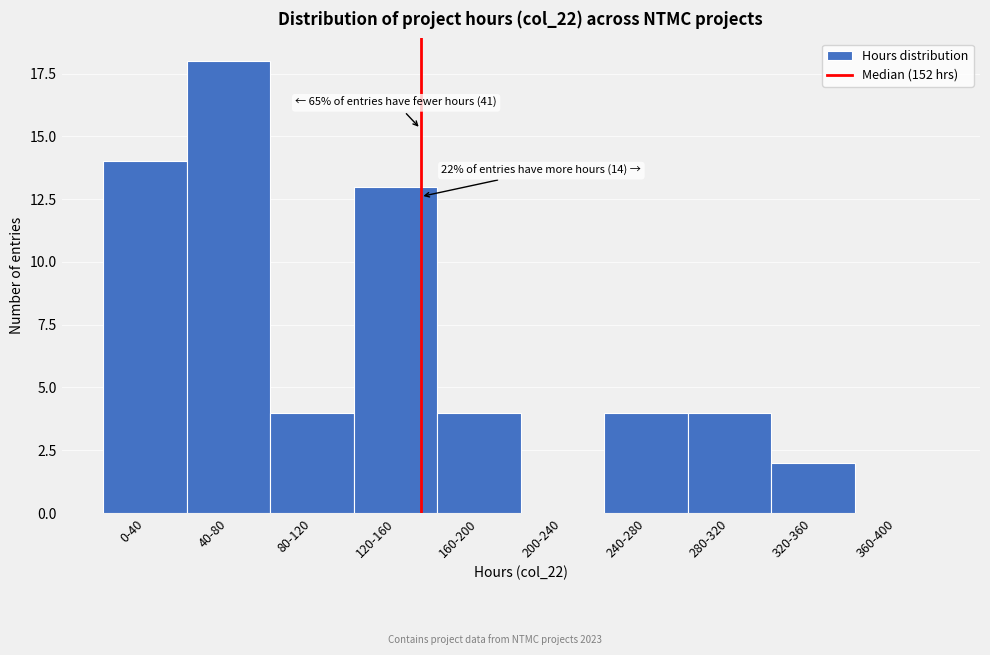

Reading left to right, what are all the values shown in this chart?

0-40=14	40-80=18	80-120=4	120-160=13	160-200=4	200-240=0	240-280=4	280-320=4	320-360=2	360-400=0